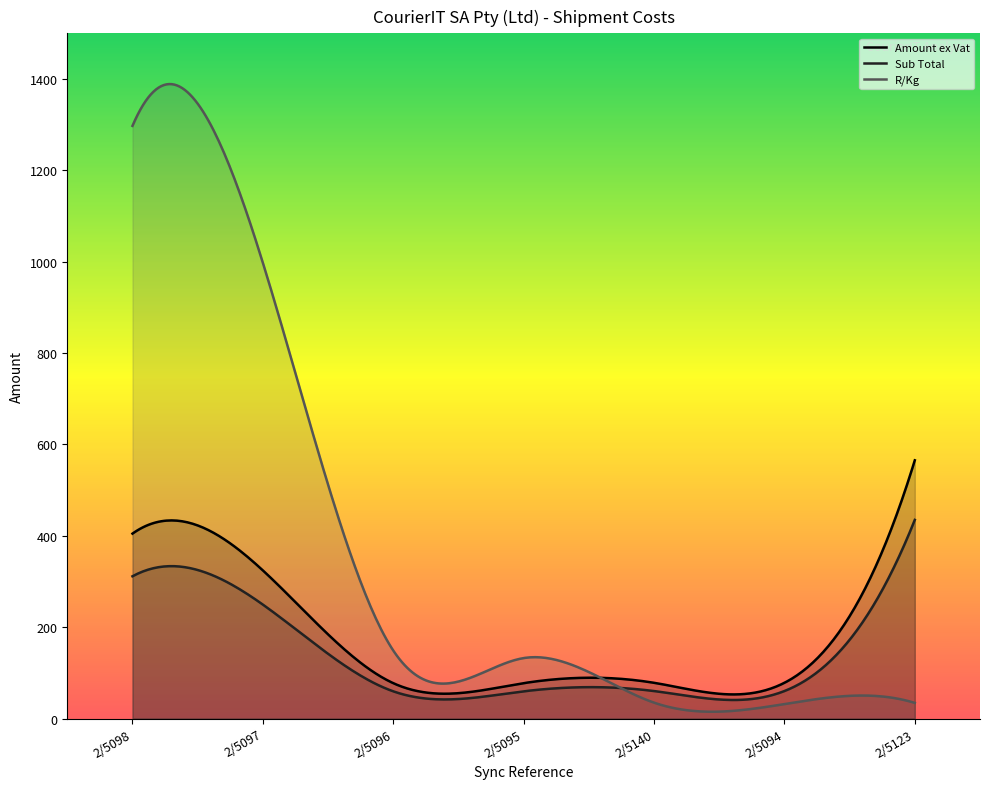

What is the sum of the Amount ex Vat values at 2/5095 and 2/5096?

154.8